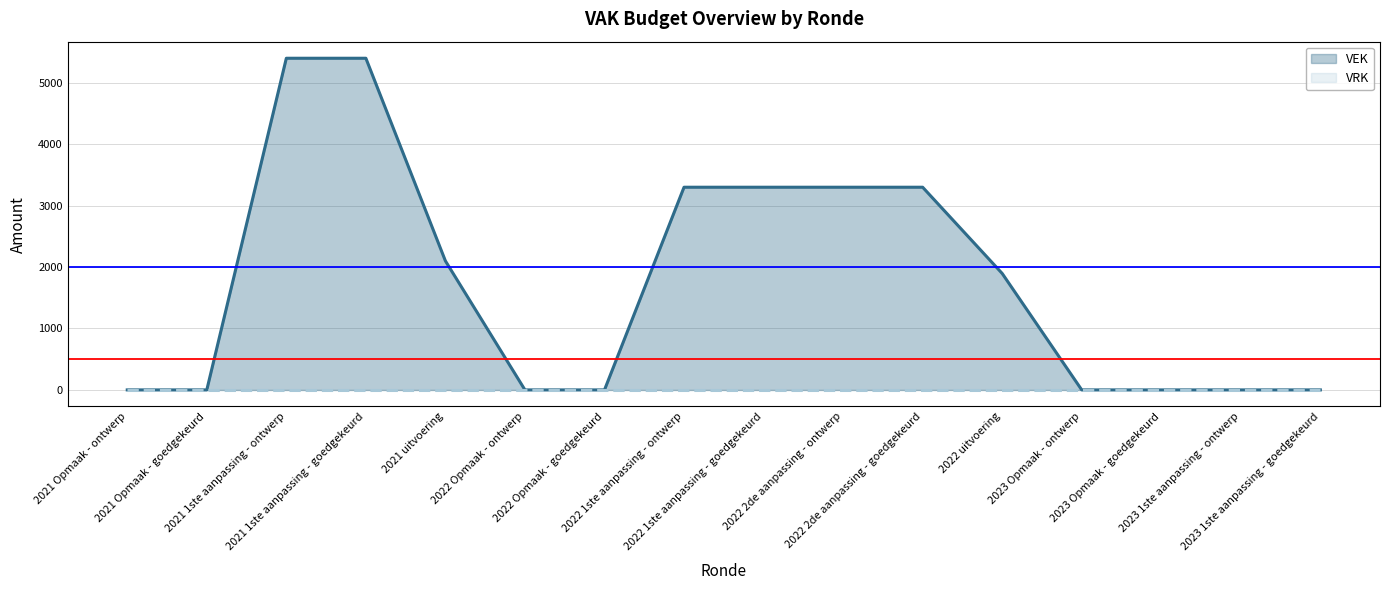

Approximately how many times larger is the value at 2021 1ste aanpassing - ontwerp compared to 2022 1ste aanpassing - ontwerp?

1.6